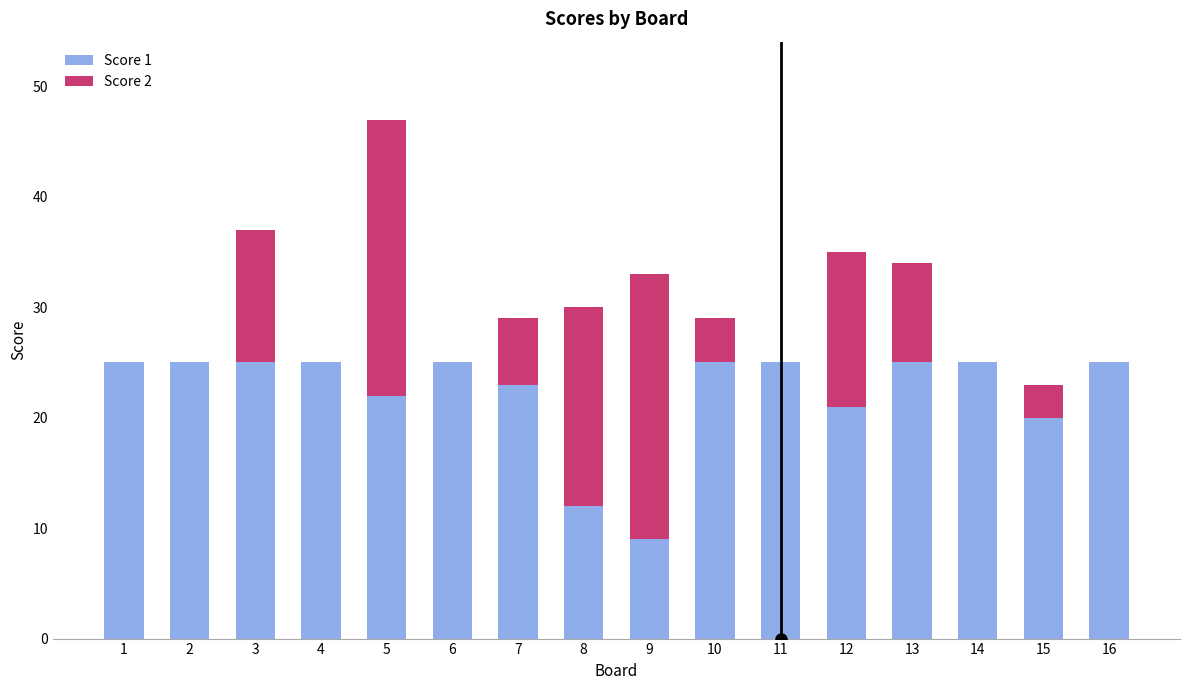

Is it true that Score 1 equals 38 at 7?

False